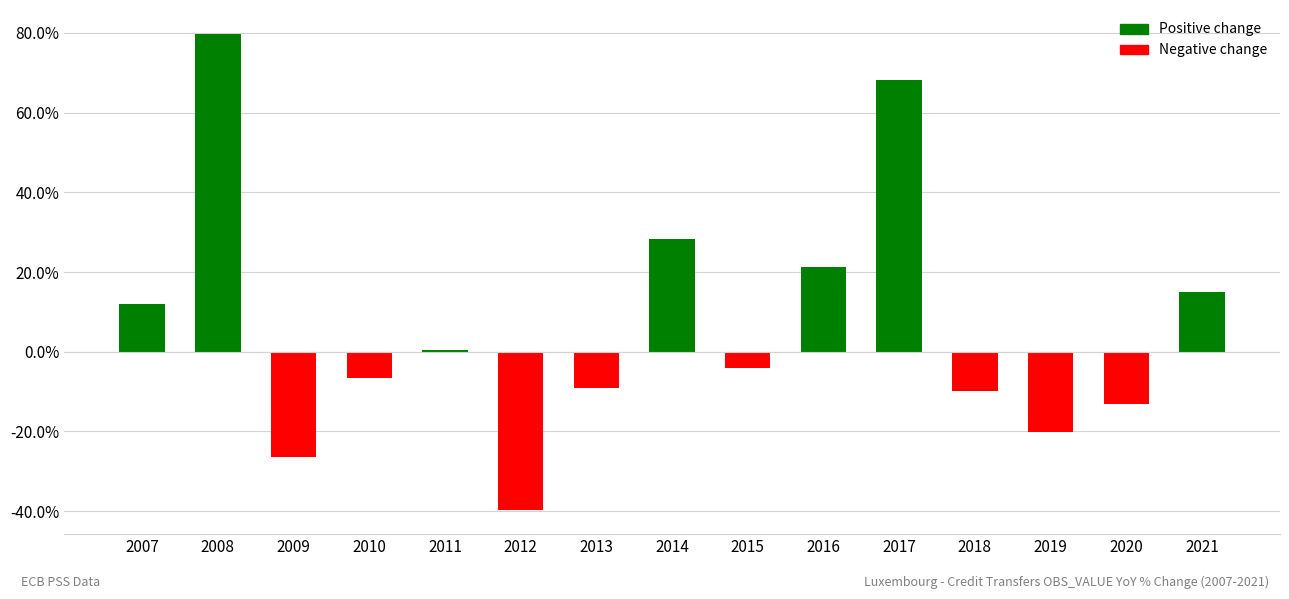

At which category does the chart reach its peak across all series?

2008